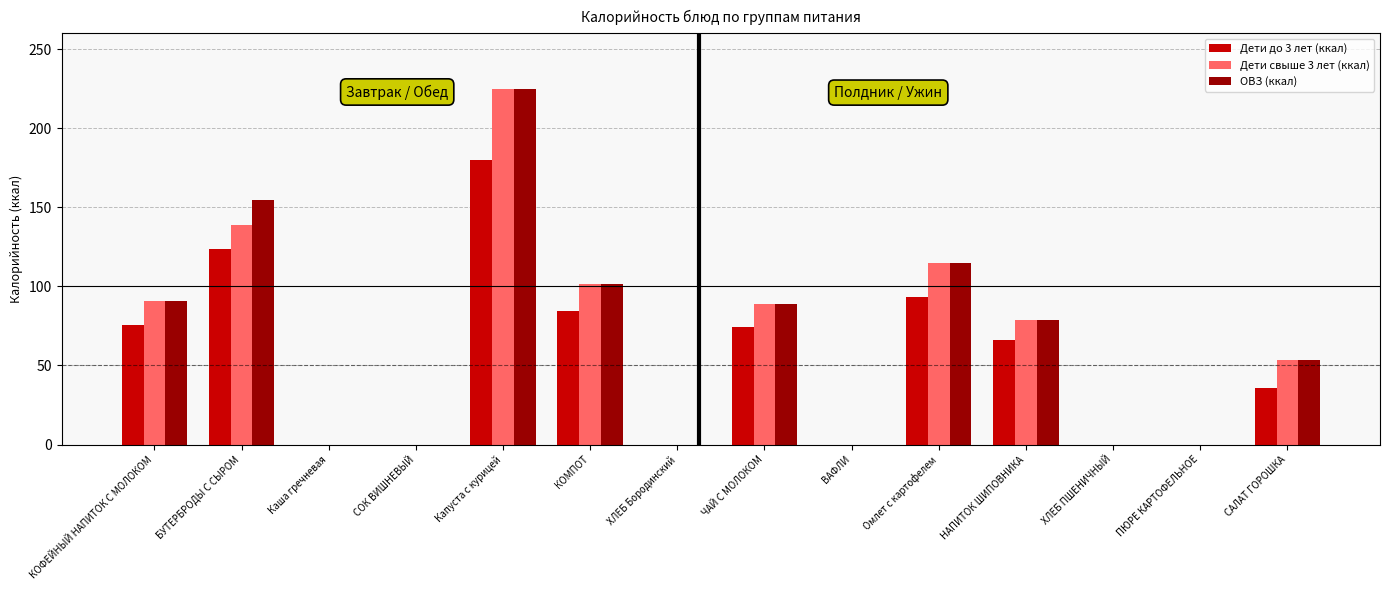

At which category is the sum across all series the highest?

Капуста с курицей